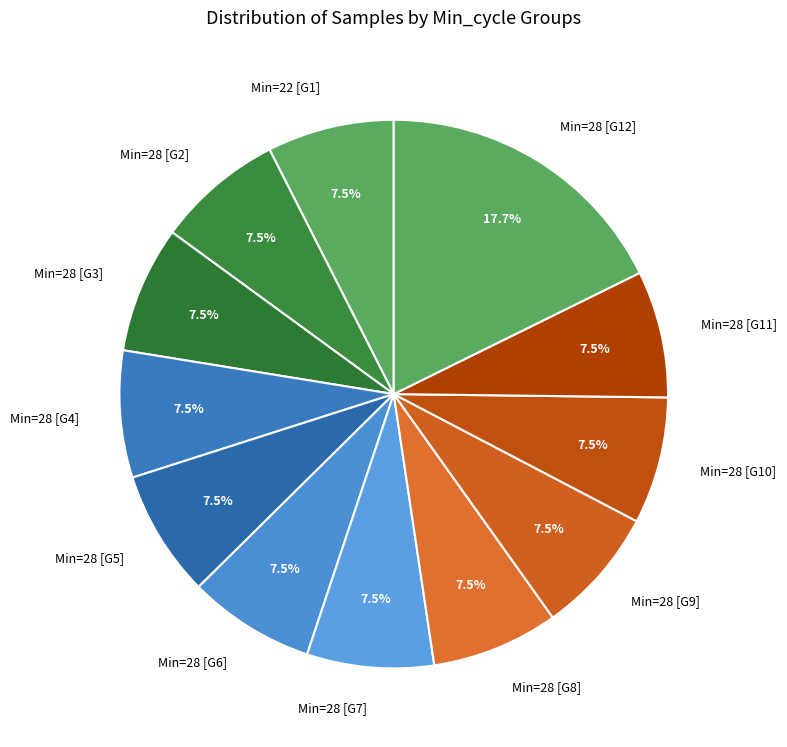

How many slices are in this pie chart?

12